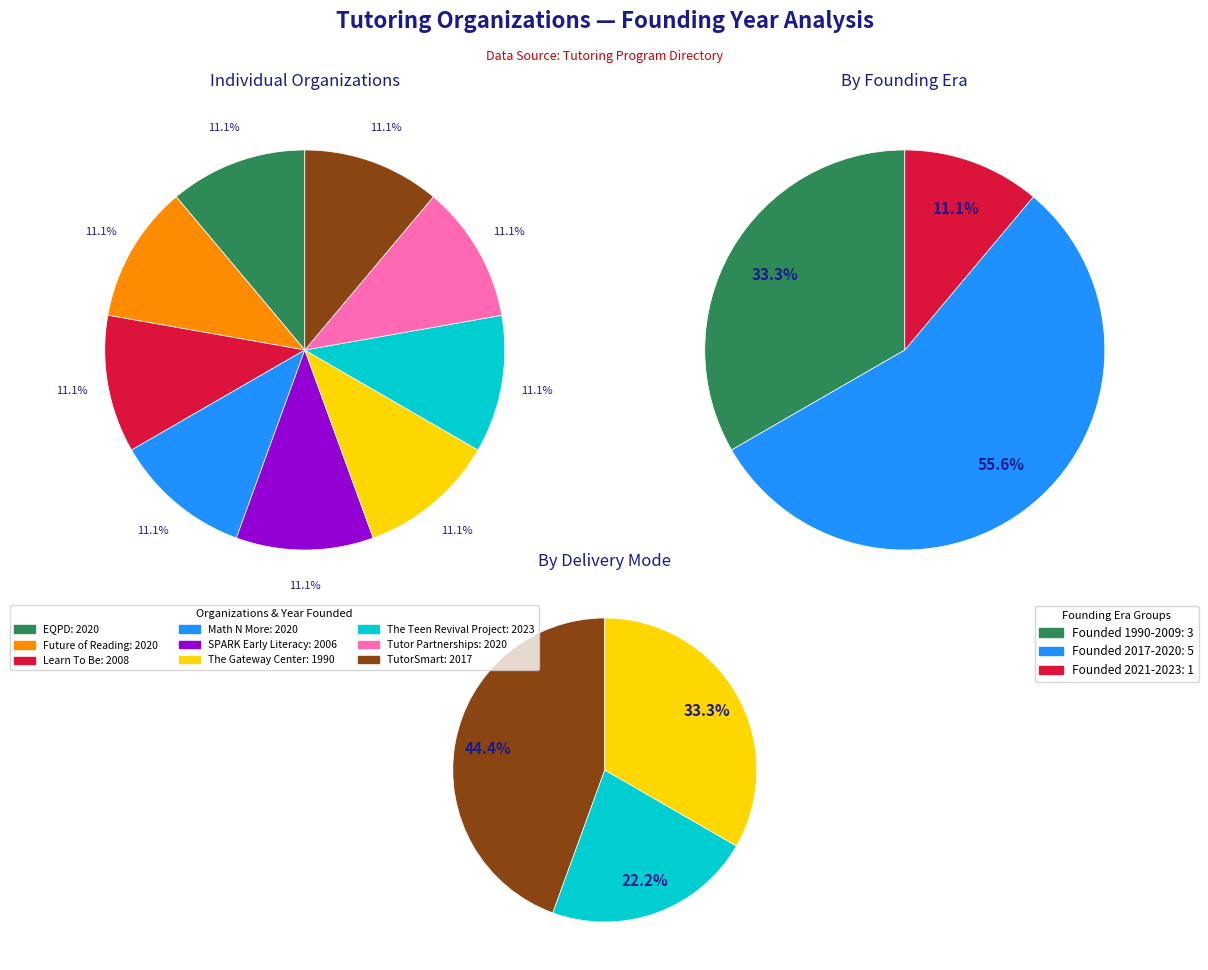

Is Math N More the majority of the pie?

No